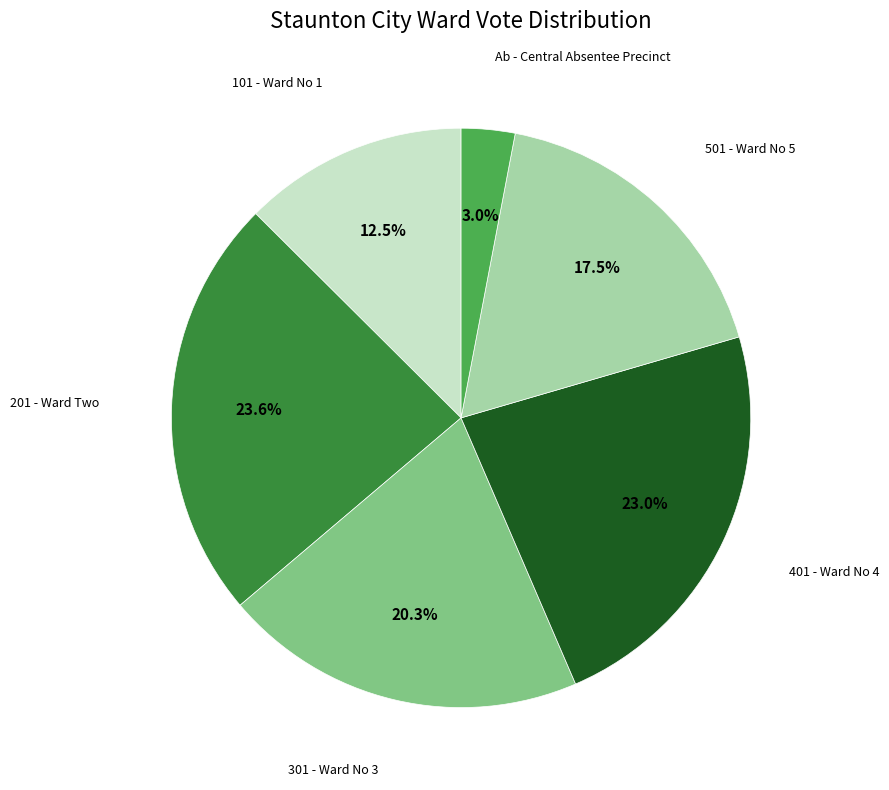

Does any single category account for the majority?

No